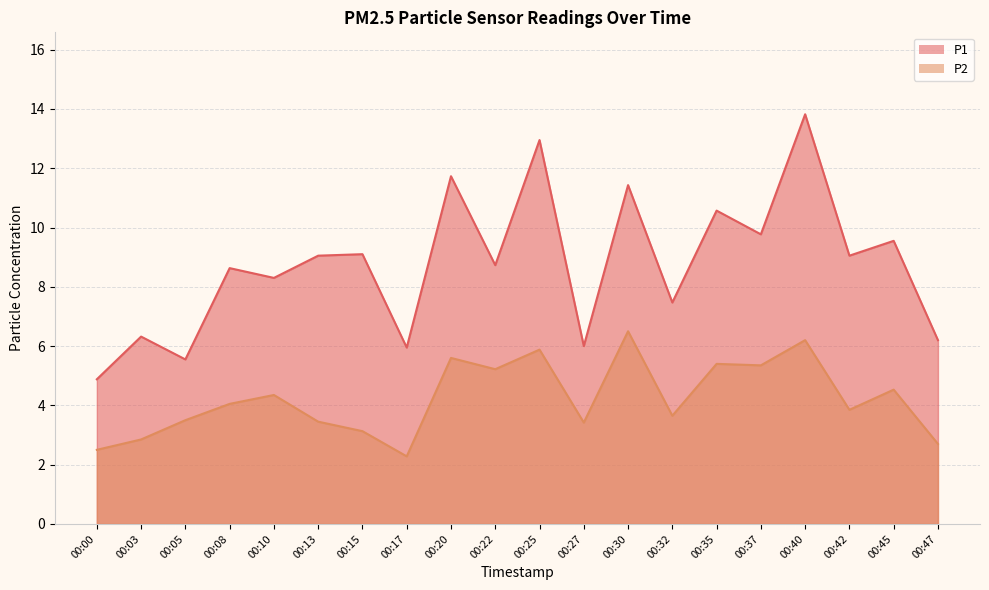

True or false: P1 has a value of 6.3 at 00:03.

True